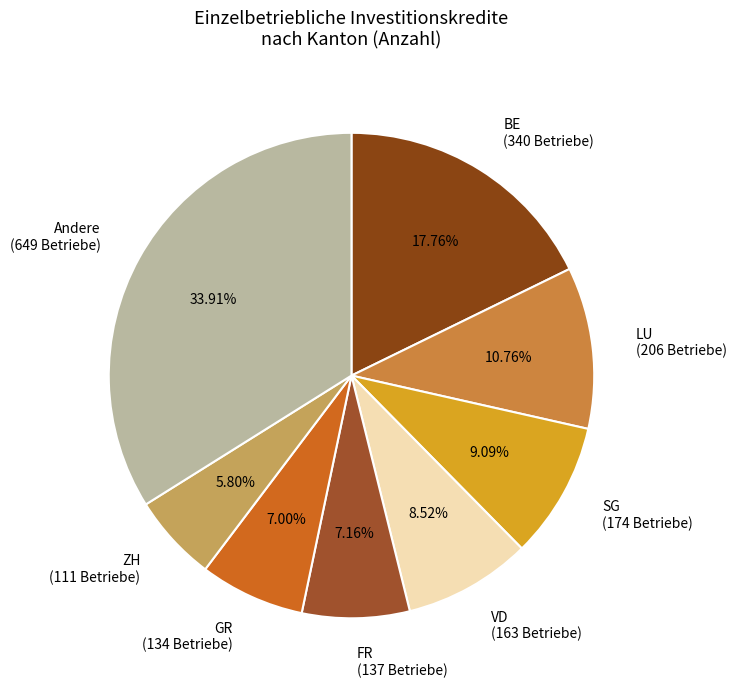

Count the number of slices in the pie.

8